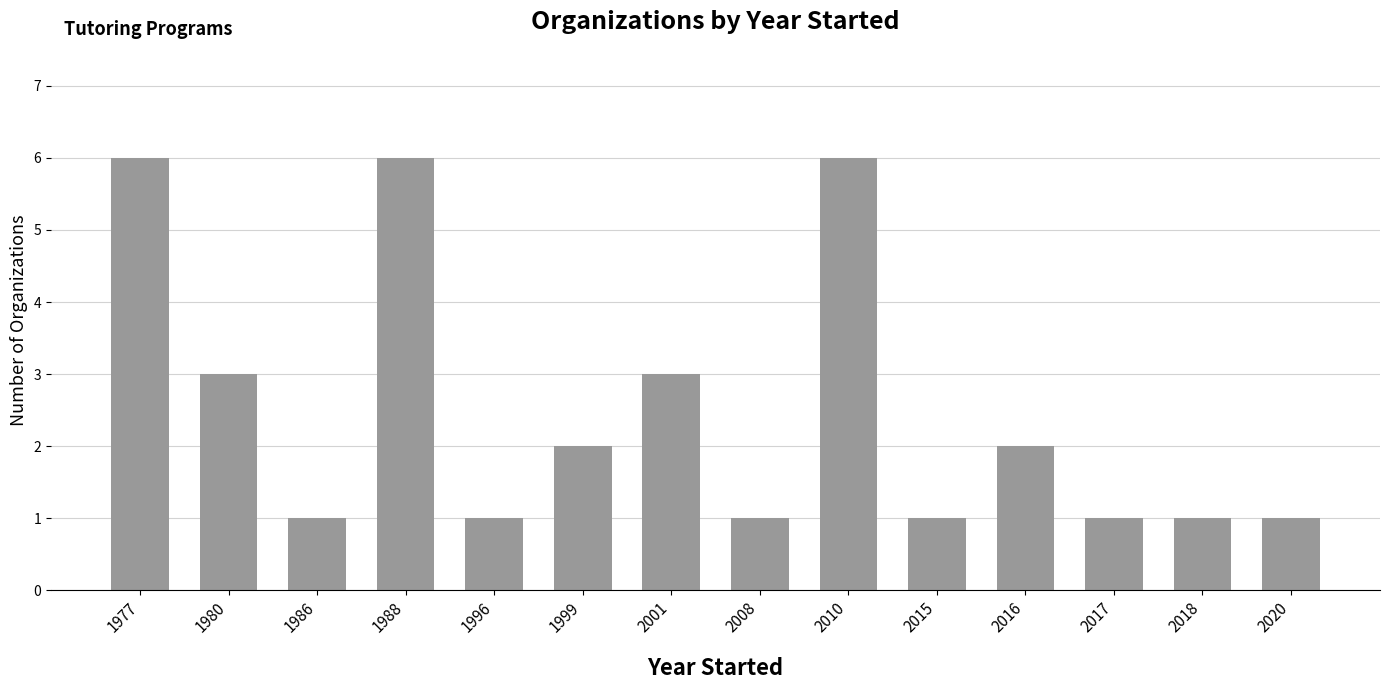

The value at 1988 is 6. True or false?

True